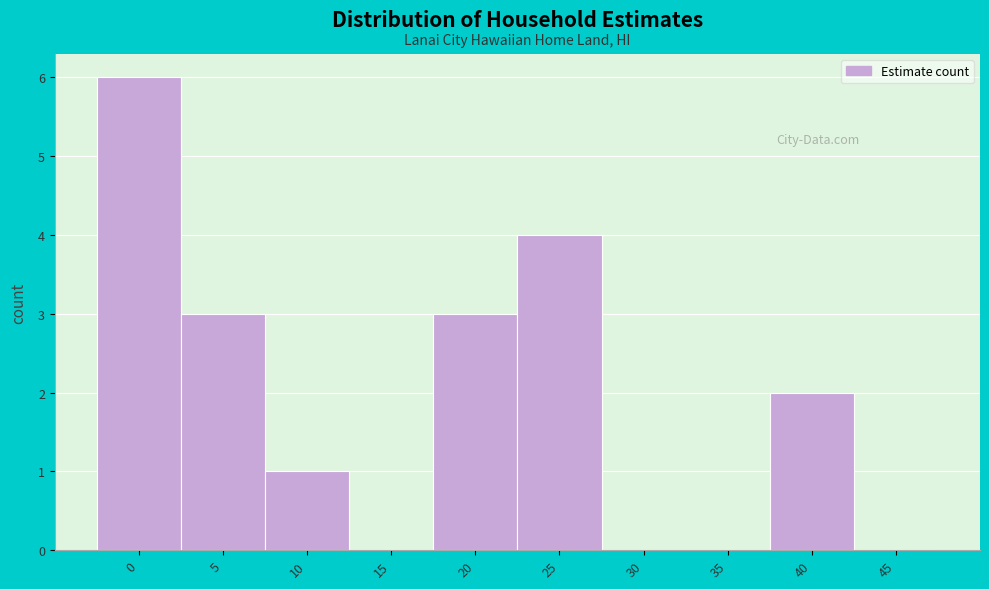

Reading left to right, extract all data points from this chart.

0=6	5=3	10=1	15=0	20=3	25=4	30=0	35=0	40=2	45=0